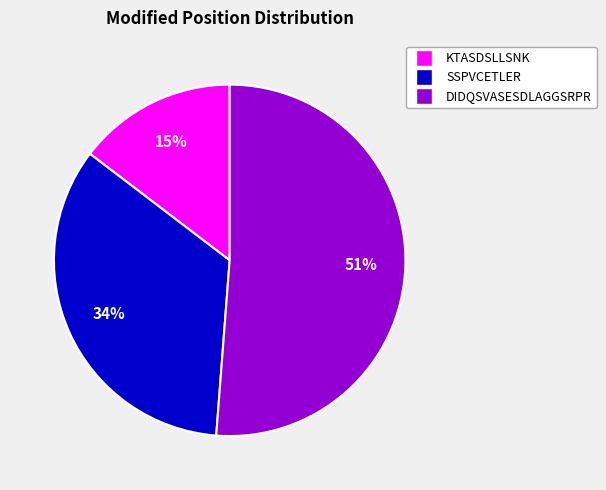

To the nearest percent, what is the average slice percentage?

33%